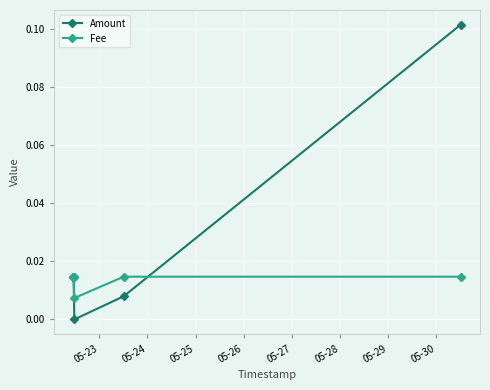

Which series has the largest range (max minus min)?

Amount